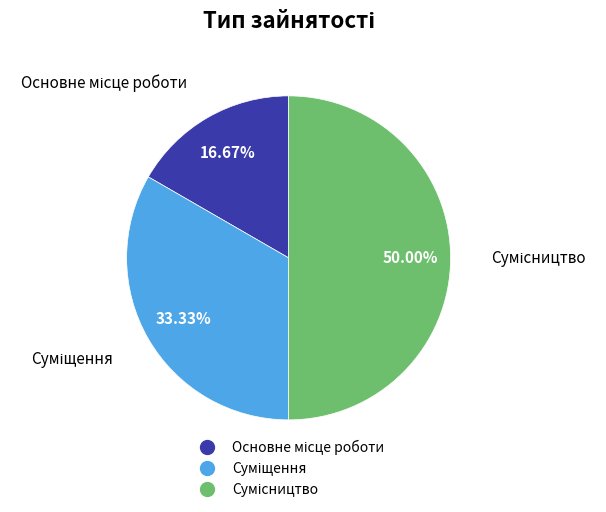

To the nearest percent, what is the combined percentage of Основне місце роботи and Суміщення?

50%